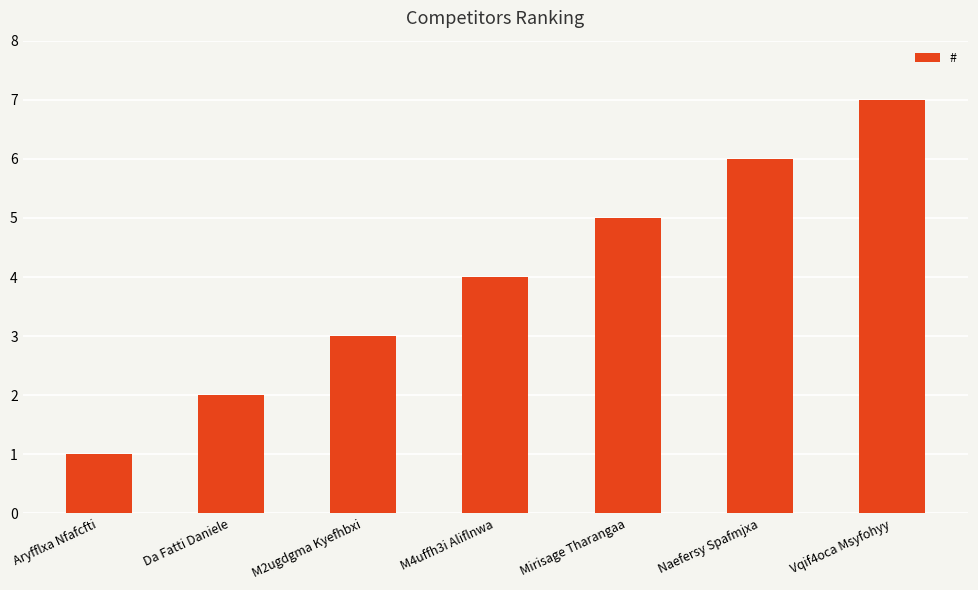

List the labels in order of value, smallest first.

Aryfflxa Nfafcfti, Da Fatti Daniele, M2ugdgma Kyefhbxi, M4uffh3i Aliflnwa, Mirisage Tharangaa, Naefersy Spafmjxa, Vqif4oca Msyfohyy